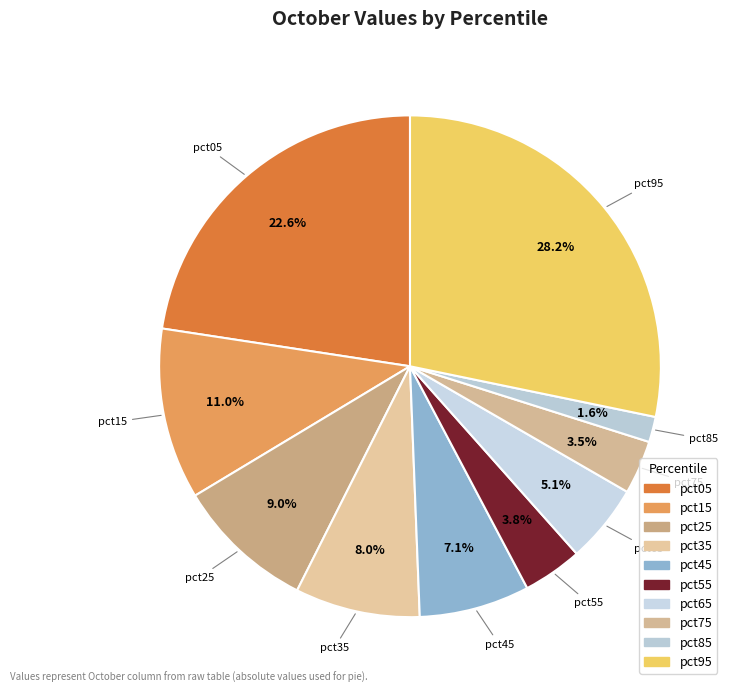

What percentage is the pct65 slice, to the nearest percent?

5%